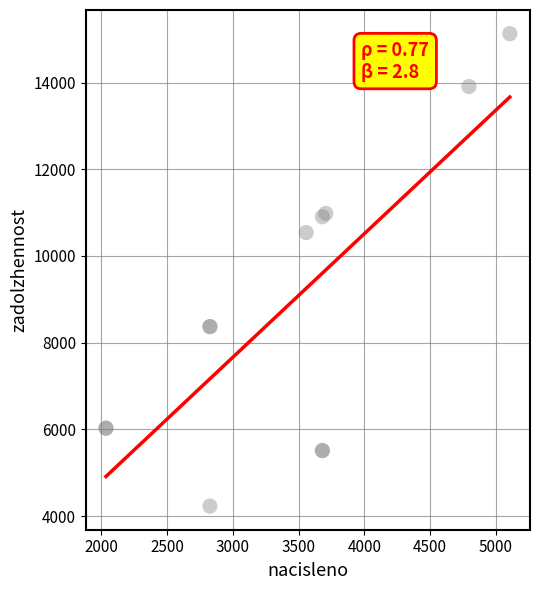

What Y value in the scatter plot is closest to 9680?

10540.8